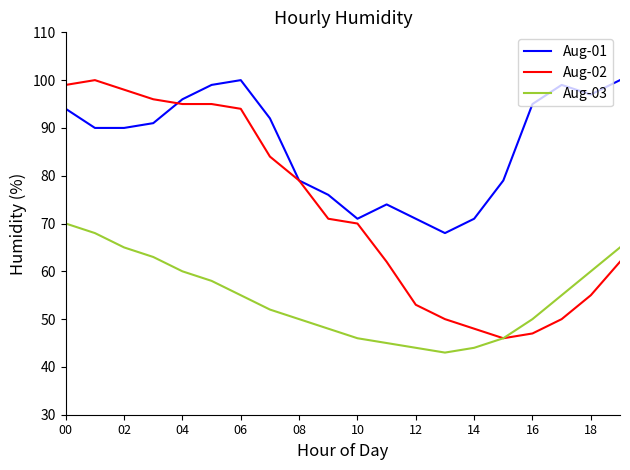

In Aug-03, how many points are lower than both neighbors (excluding endpoints)?

1